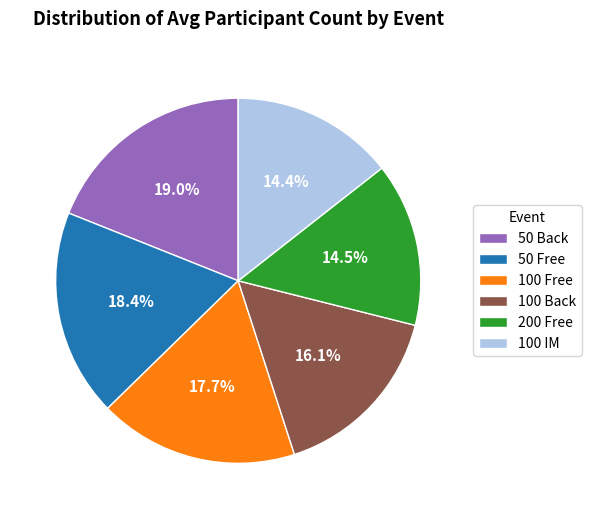

Is 100 Free the majority of the pie?

No